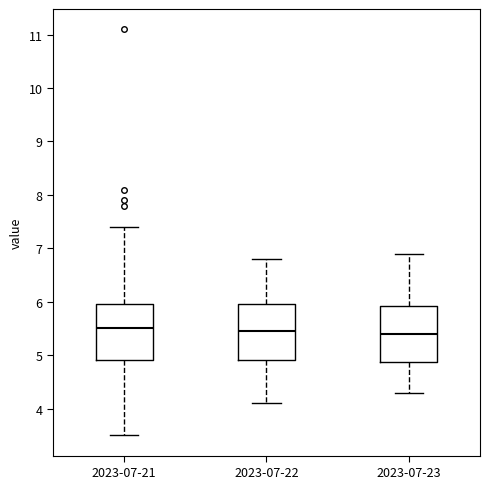

Where does the median line of the box for 2023-07-22 sit on the y-axis? The values are not printed on the chart, so give them approximately, as read against the axis.

5.5